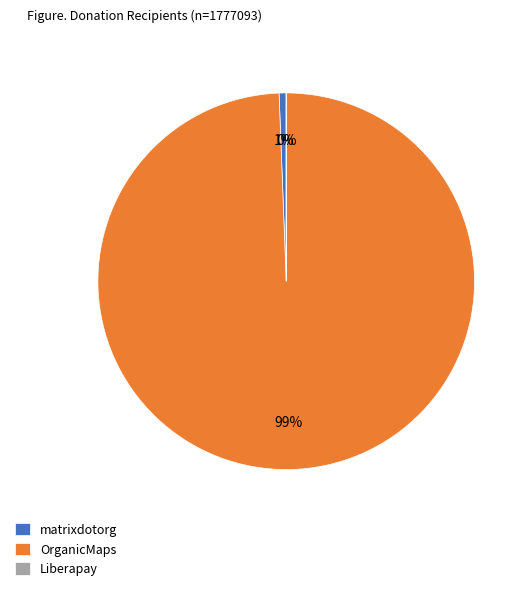

Which slice is the largest?

OrganicMaps